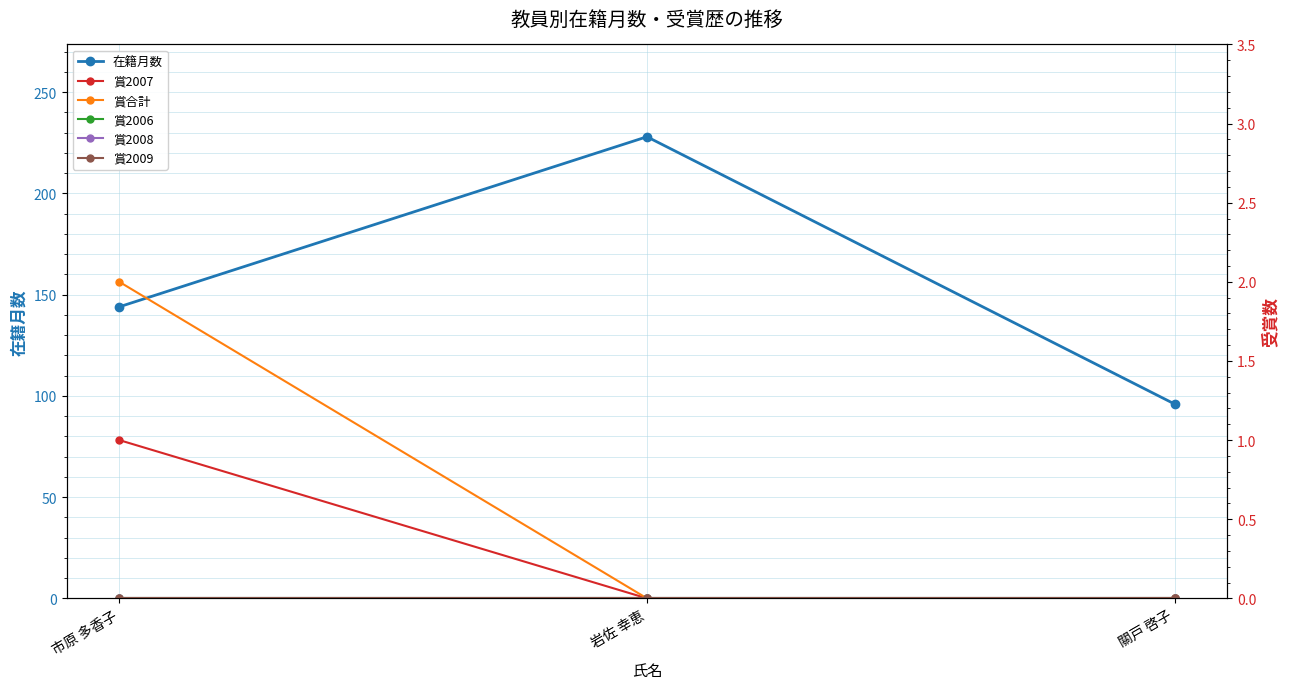

What are all the series names shown in the legend?

在籍月数, 賞2007, 賞合計, 賞2006, 賞2008, 賞2009